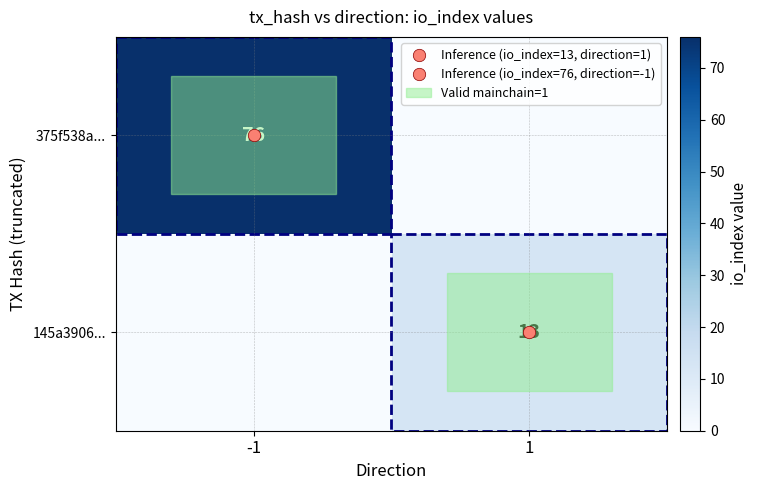

Which has a higher value, 1 or -1?

-1